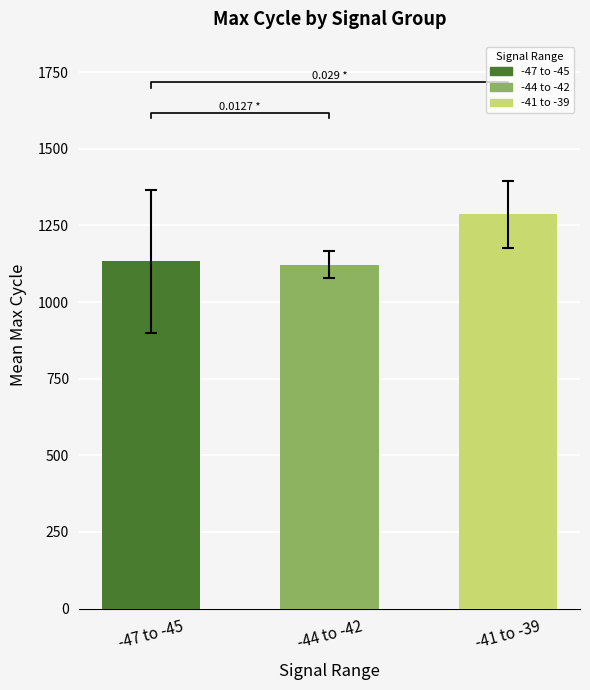

Approximately how many times larger is the value at -47 to -45 compared to -44 to -42?

1.0